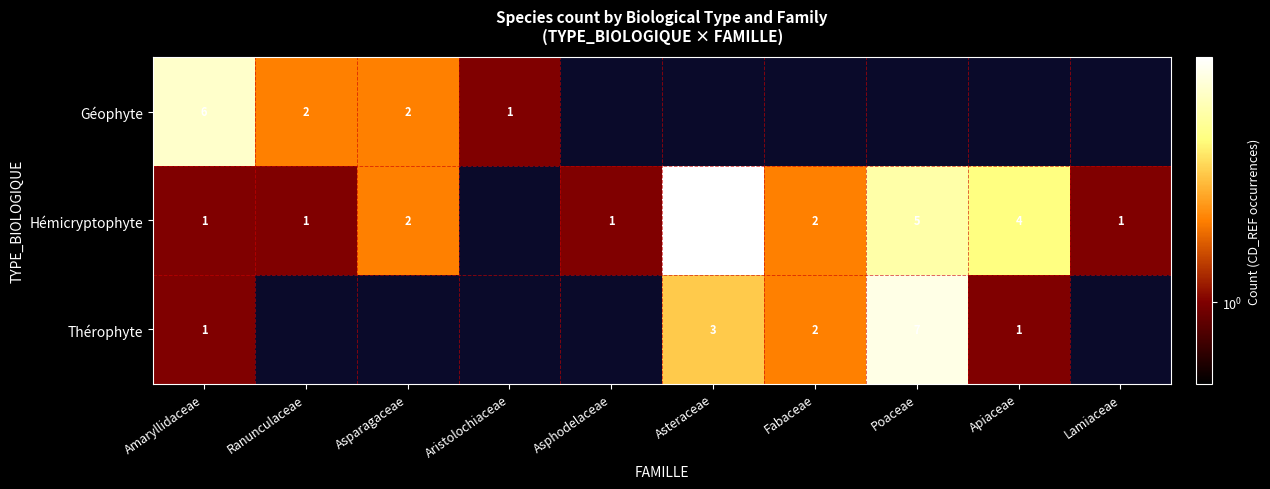

True or false: Hémicryptophyte has a value of 2 at Lamiaceae.

False